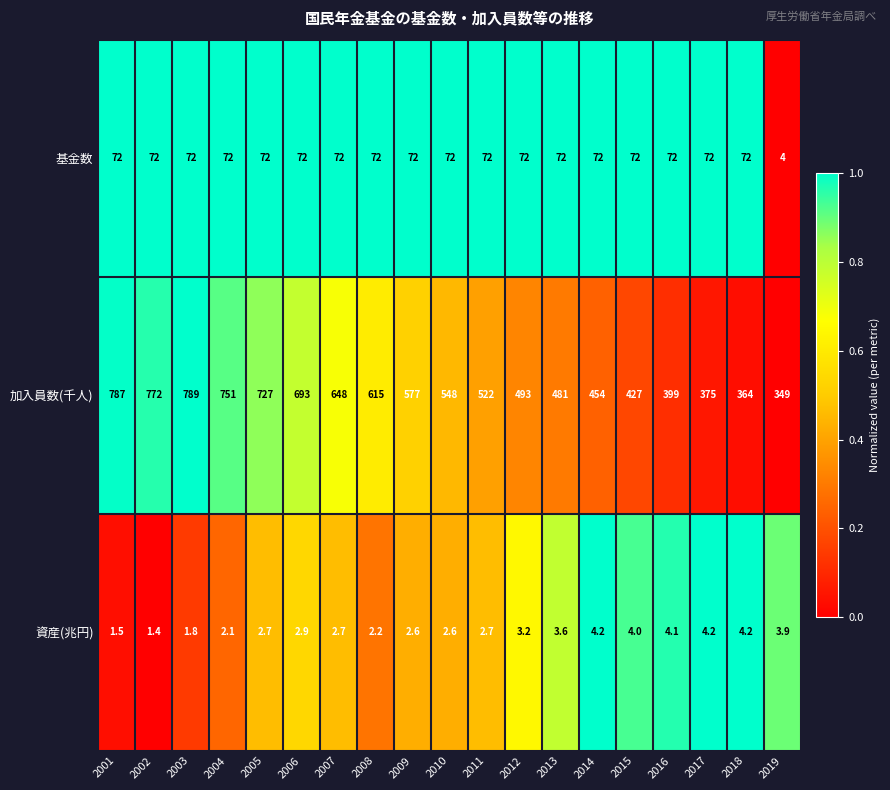

At which category is the sum across all series the highest?

2003